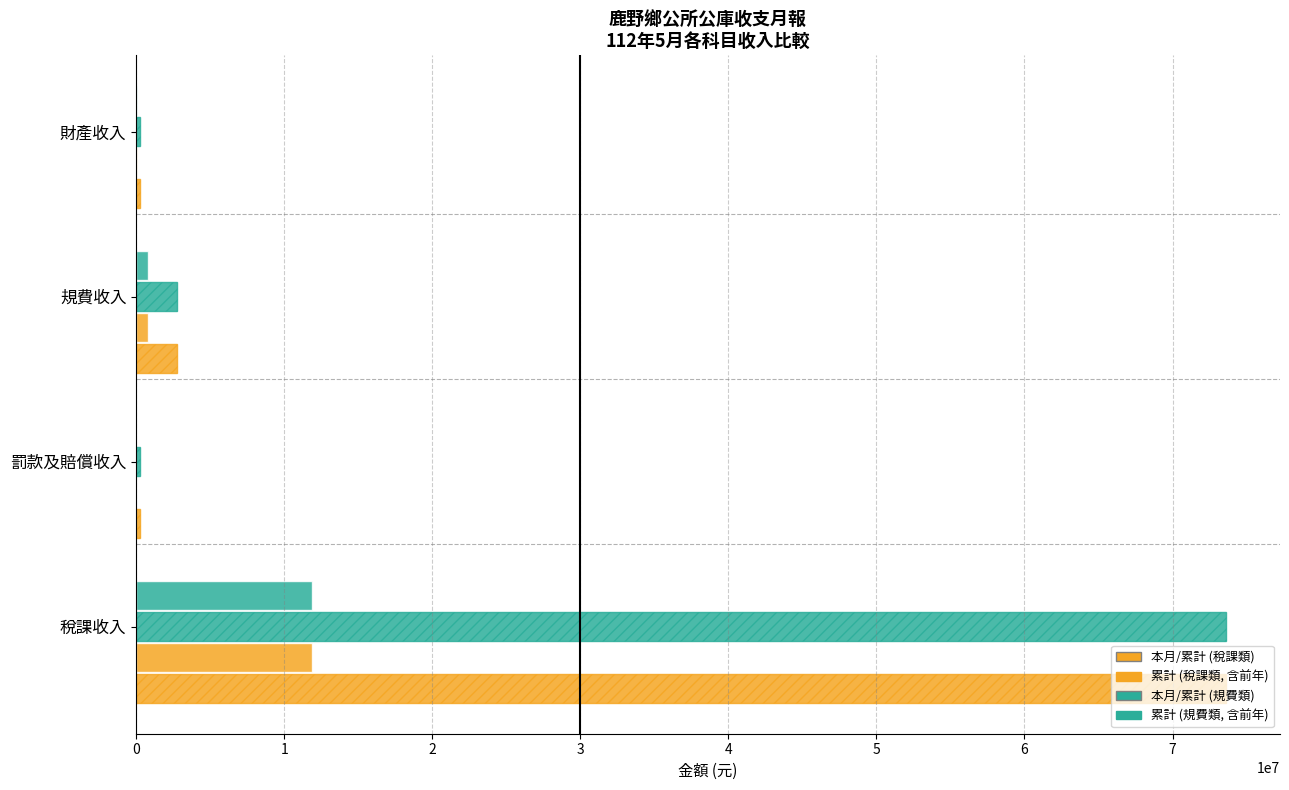

How many distinct data groups are displayed?

4